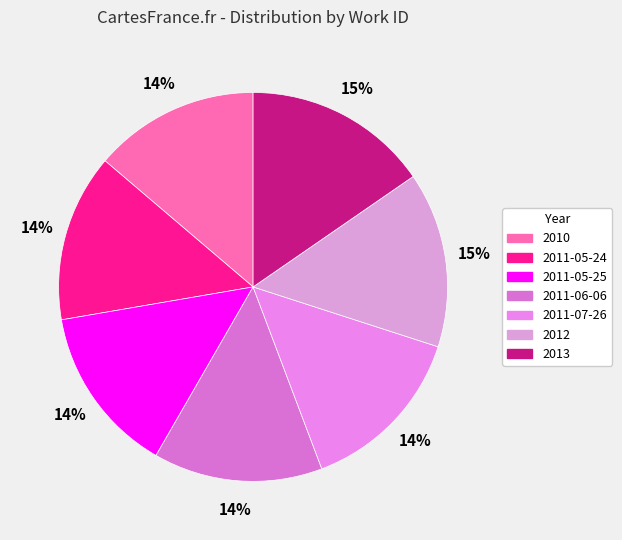

Does any single category account for the majority?

No